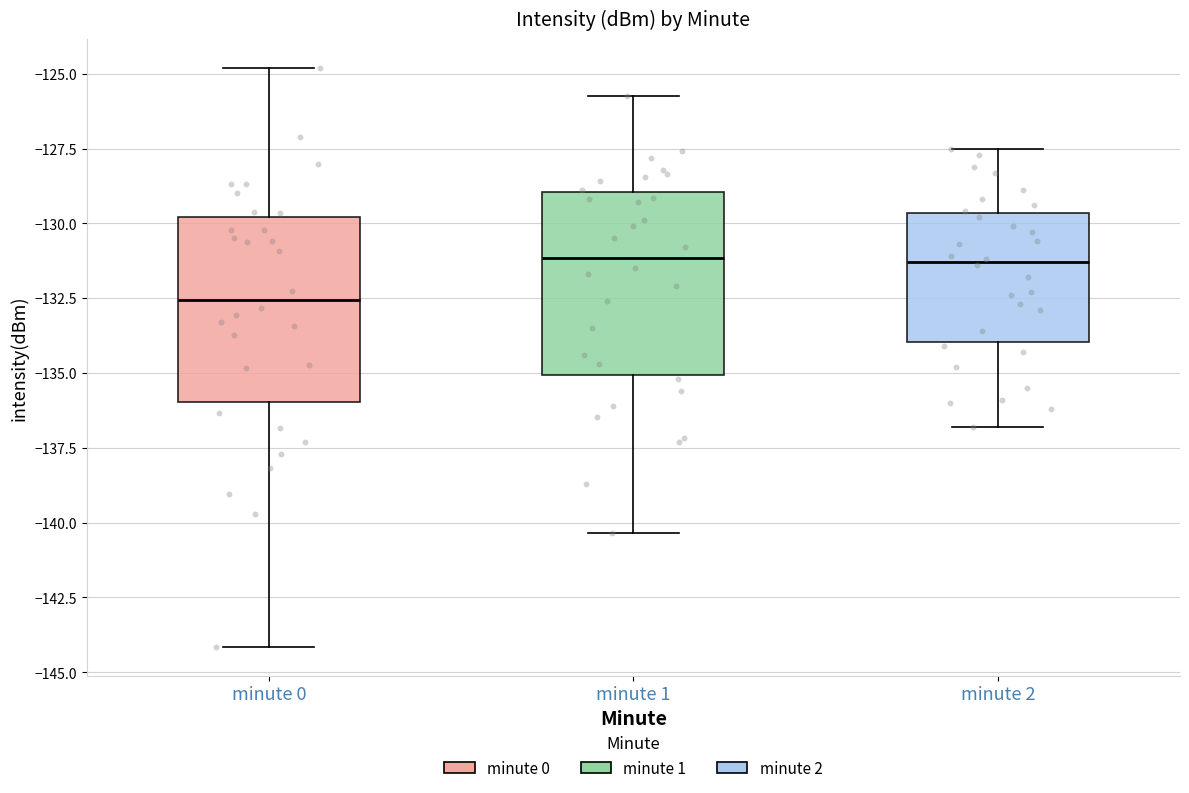

Reading left to right, transcribe this box plot: for each box, give where its median line is, the range the box spans, and where its two whiskers end, as read against the y-axis. The values are not printed on the chart, so give them approximately, as read against the axis.

minute 0: median -132.5, box -136.0 to -130.0, whiskers -144.0 to -125.0
minute 1: median -131.0, box -135.0 to -129.0, whiskers -140.5 to -125.5
minute 2: median -131.5, box -134.0 to -129.5, whiskers -137.0 to -127.5